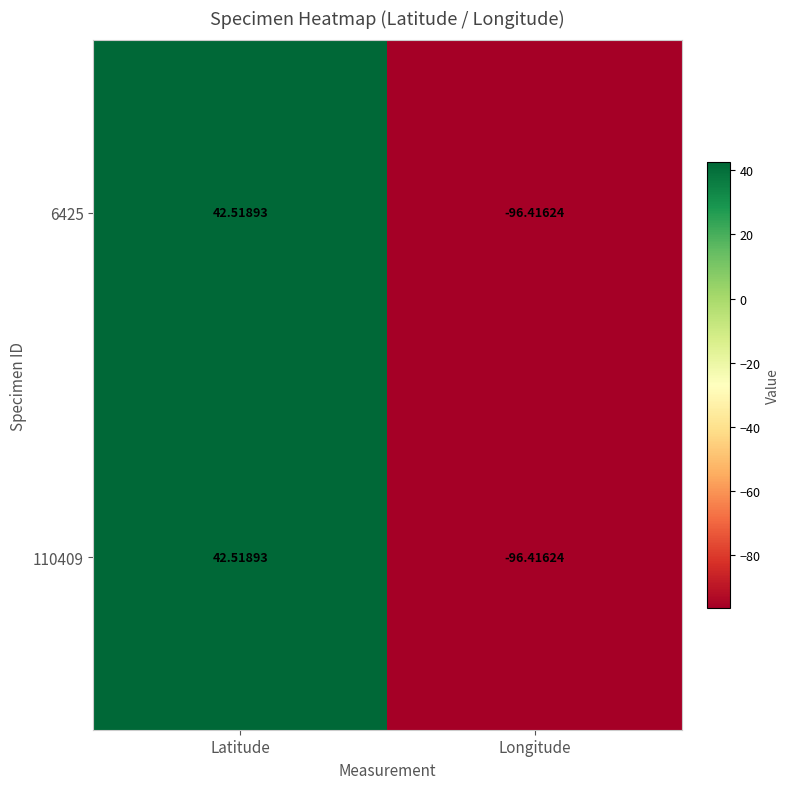

List the labels in order of 110409 value, largest first.

Latitude, Longitude